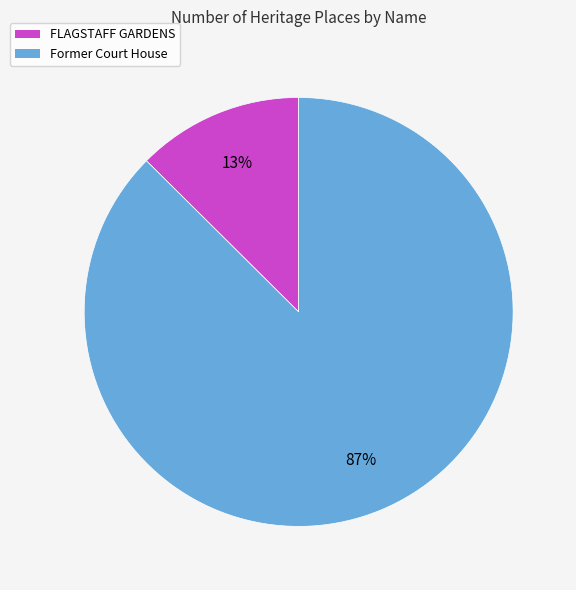

Rank the categories by value from highest to lowest.

Former Court House, FLAGSTAFF GARDENS